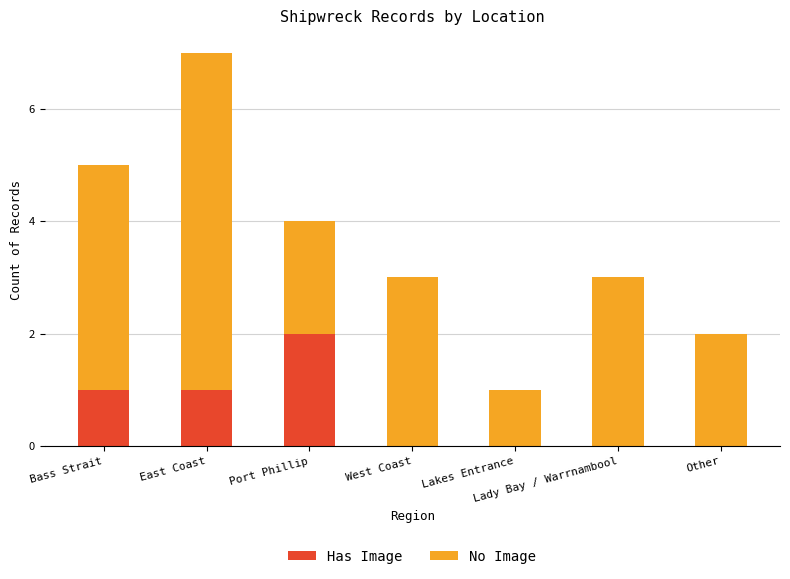

How many categories are shown in the chart?

7